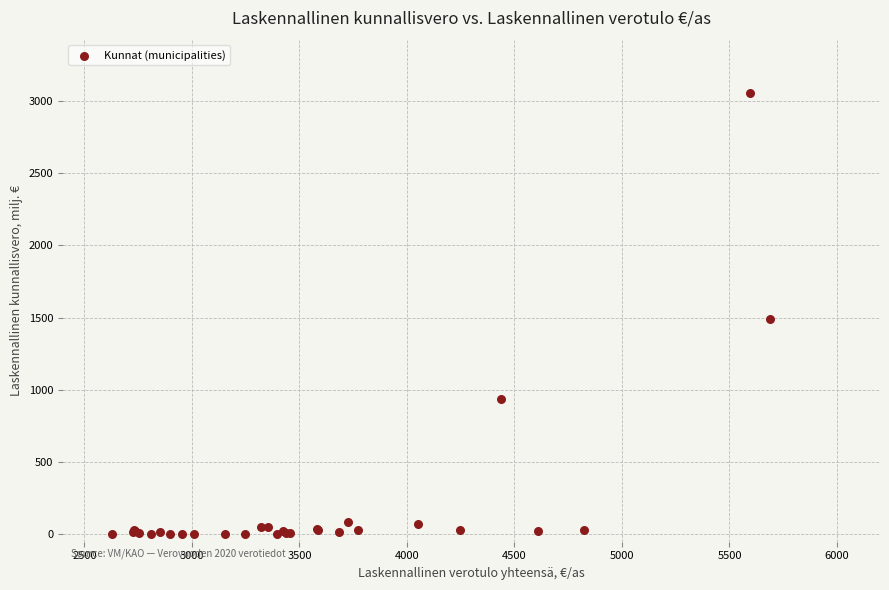

What Y value in the scatter plot is closest to 1528?

1489.6